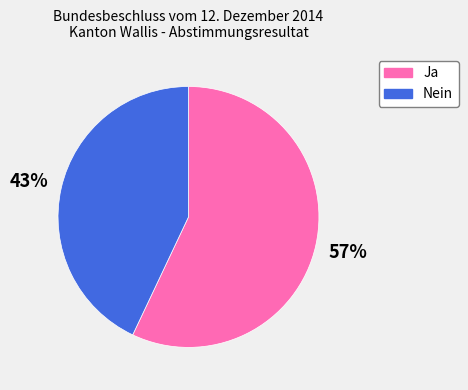

Between Ja and Nein, which is larger?

Ja